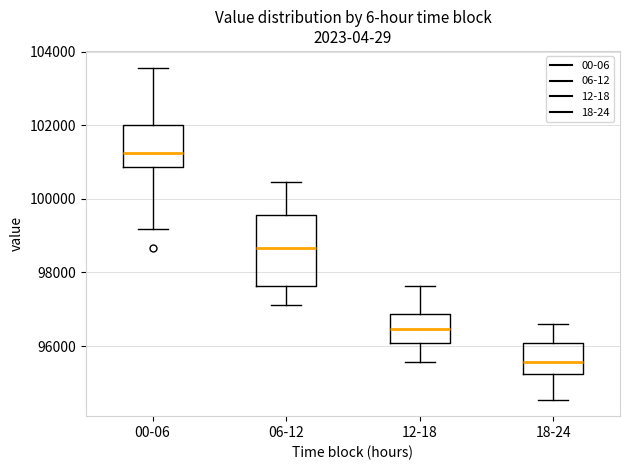

Reading left to right, read every box against the y-axis: the position of its median line, the range the box covers, and the ends of its whiskers. The values are not printed on the chart, so give them approximately, as read against the axis.

00-06: median 101200, box 100800 to 102000, whiskers 99200 to 103600
06-12: median 98600, box 97600 to 99600, whiskers 97200 to 100400
12-18: median 96400, box 96000 to 96800, whiskers 95600 to 97600
18-24: median 95600, box 95200 to 96000, whiskers 94600 to 96600